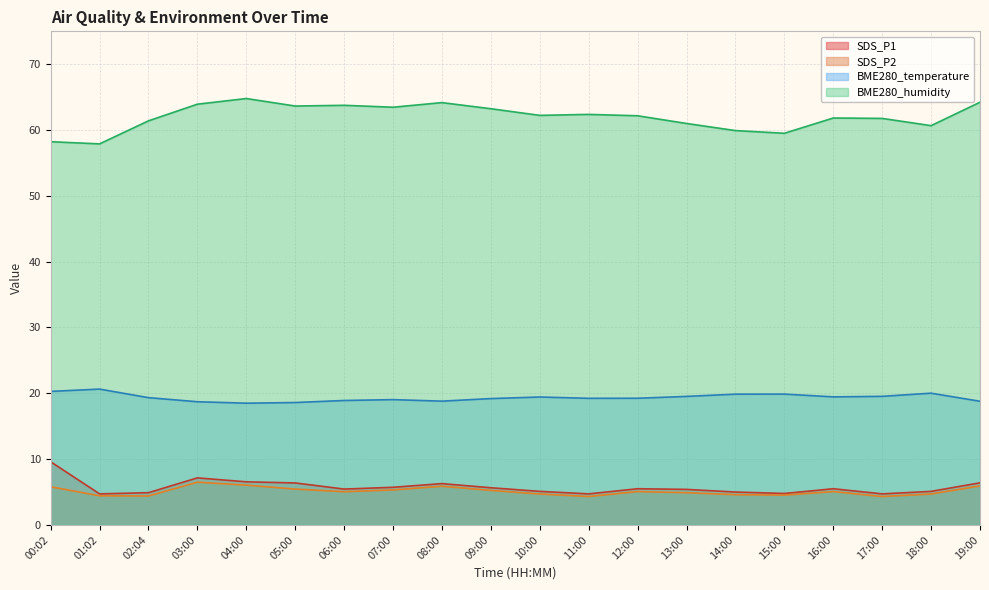

Which category has the lowest value in the BME280_temperature series?

04:00